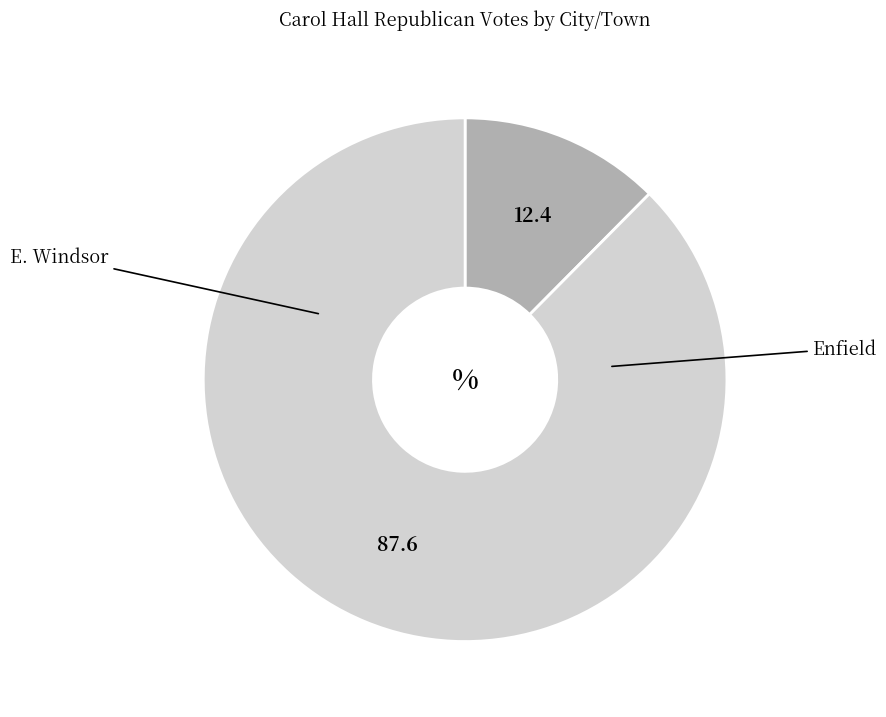

Does any single category account for the majority?

Yes